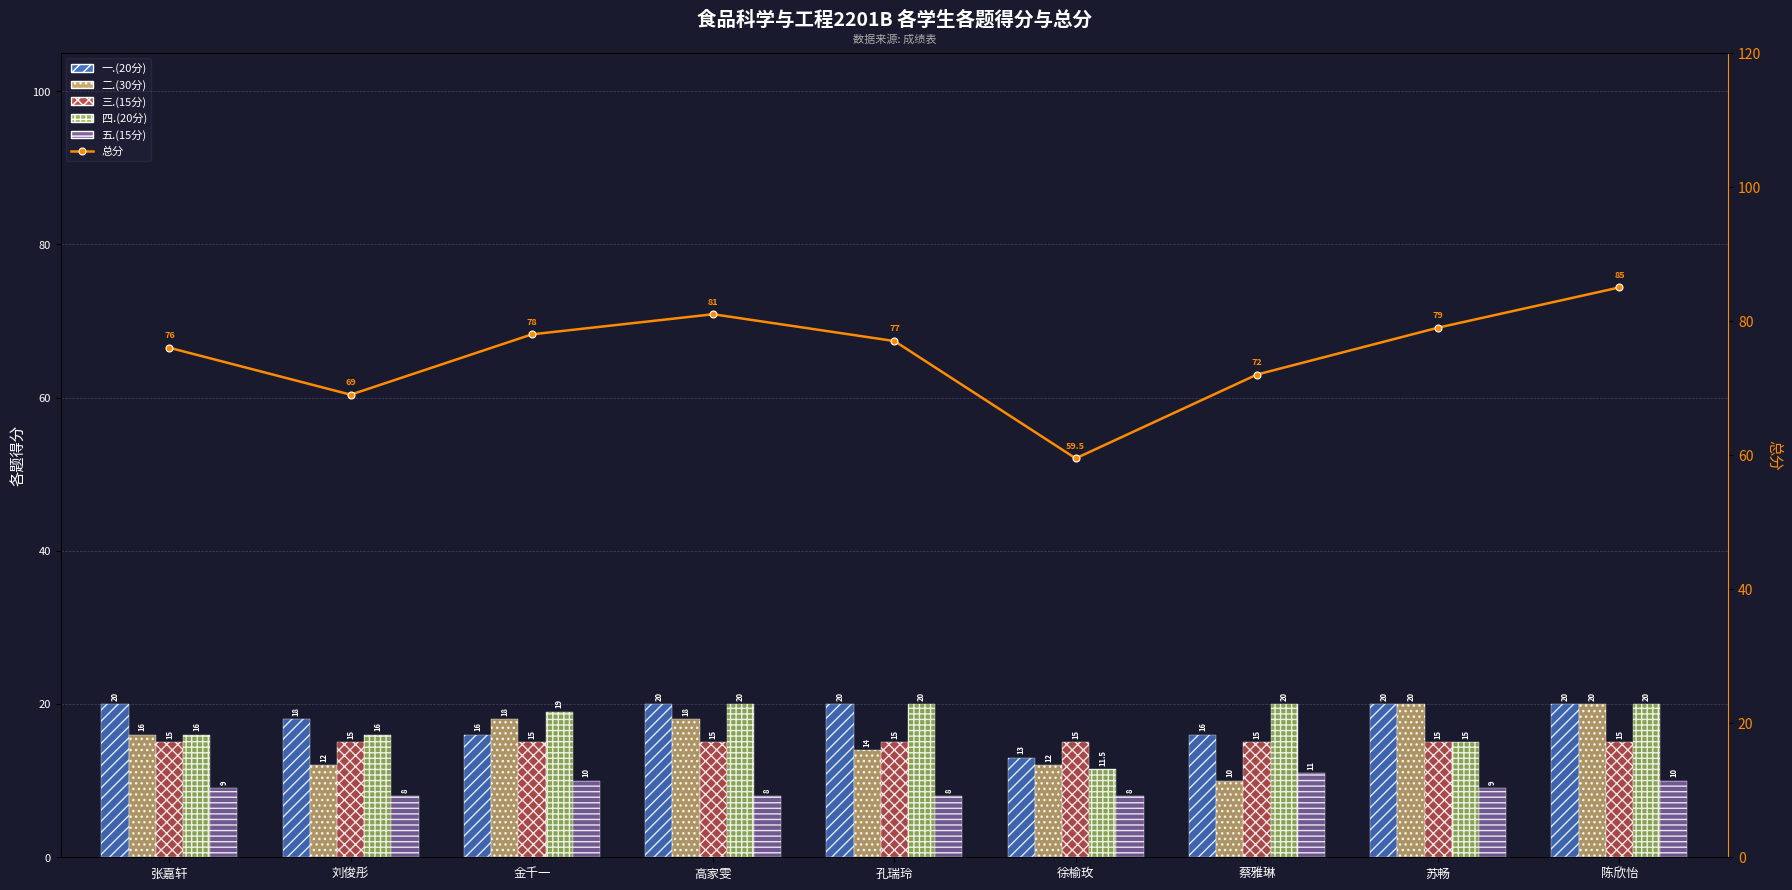

Reading right to left, transcribe all the data shown in this chart.

一.(20分): 陈欣怡=20.0	苏畅=20.0	蔡雅琳=16.0	徐榆玫=13.0	孔瑞玲=20.0	高家雯=20.0	金千一=16.0	刘俊彤=18.0	张嘉轩=20.0
二.(30分): 陈欣怡=20.0	苏畅=20.0	蔡雅琳=10.0	徐榆玫=12.0	孔瑞玲=14.0	高家雯=18.0	金千一=18.0	刘俊彤=12.0	张嘉轩=16.0
三.(15分): 陈欣怡=15.0	苏畅=15.0	蔡雅琳=15.0	徐榆玫=15.0	孔瑞玲=15.0	高家雯=15.0	金千一=15.0	刘俊彤=15.0	张嘉轩=15.0
四.(20分): 陈欣怡=20.0	苏畅=15.0	蔡雅琳=20.0	徐榆玫=11.5	孔瑞玲=20.0	高家雯=20.0	金千一=19.0	刘俊彤=16.0	张嘉轩=16.0
五.(15分): 陈欣怡=10.0	苏畅=9.0	蔡雅琳=11.0	徐榆玫=8.0	孔瑞玲=8.0	高家雯=8.0	金千一=10.0	刘俊彤=8.0	张嘉轩=9.0
总分: 陈欣怡=85.0	苏畅=79.0	蔡雅琳=72.0	徐榆玫=59.5	孔瑞玲=77.0	高家雯=81.0	金千一=78.0	刘俊彤=69.0	张嘉轩=76.0